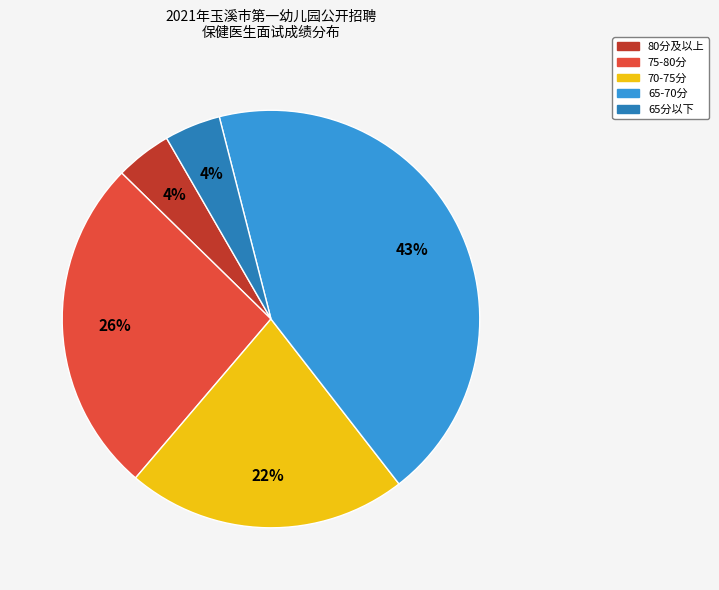

How many segments does this pie chart have?

5